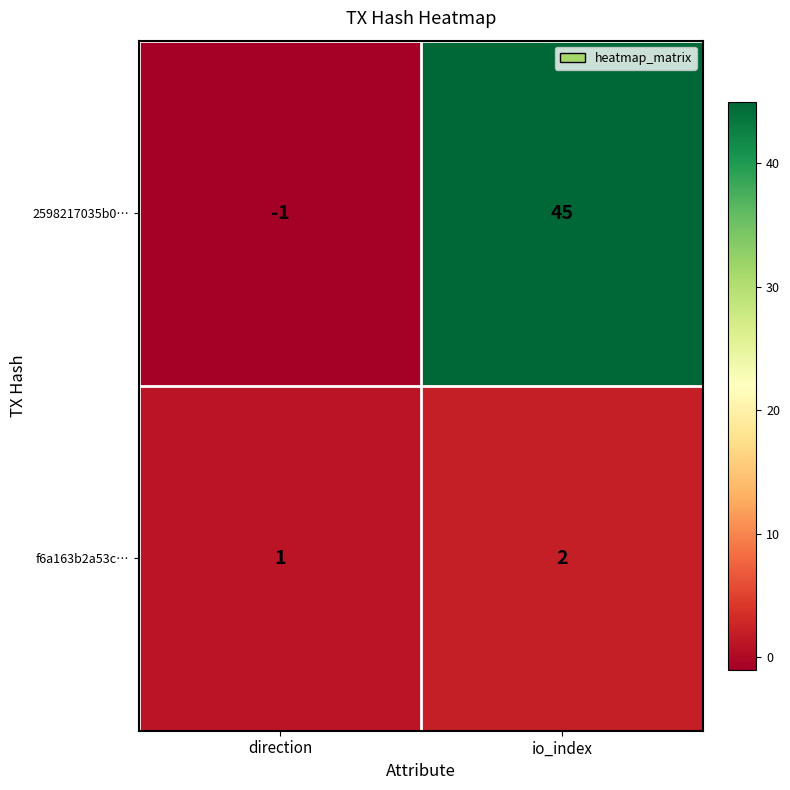

Reading left to right, transcribe all the data shown in this chart.

2598217035b0…: -1	45
f6a163b2a53c…: 1	2